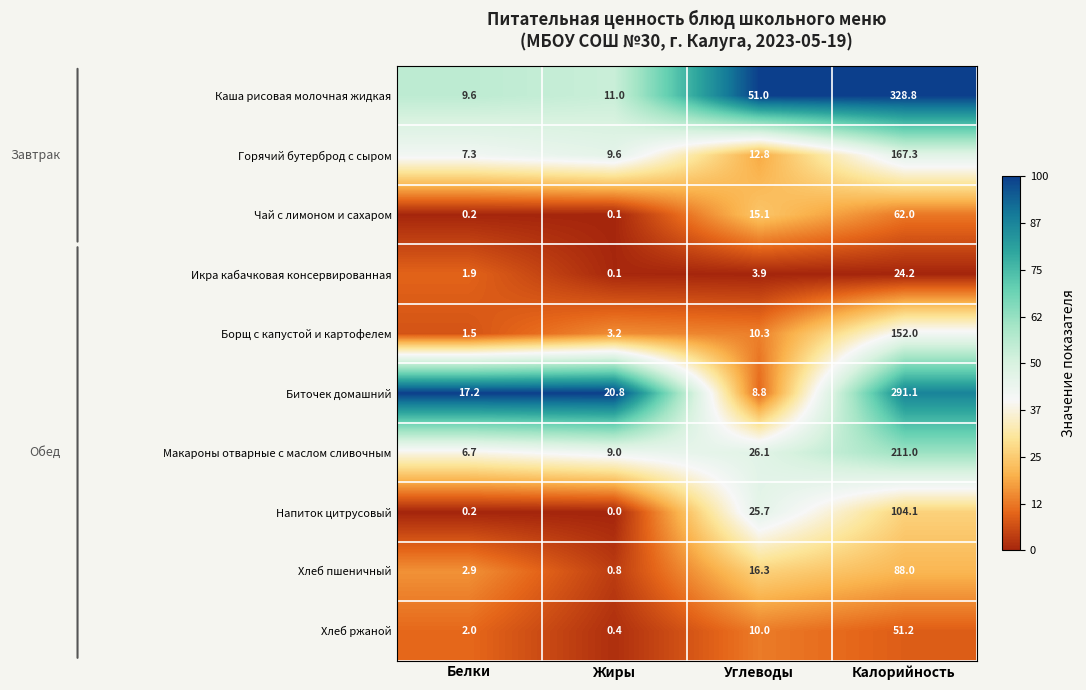

What is the sum of the Каша рисовая молочная жидкая values at Углеводы and Калорийность?

379.8